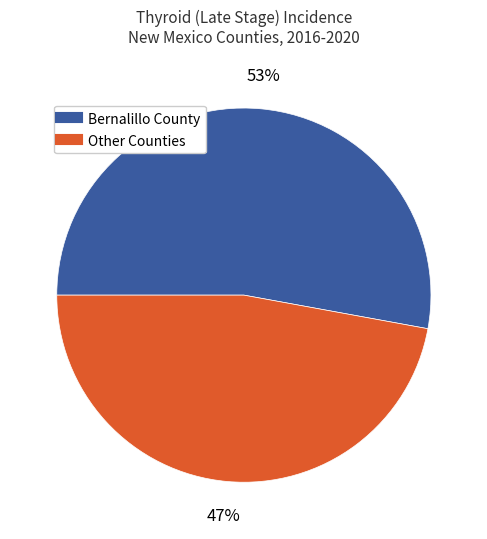

To the nearest percent, what is the average slice percentage?

50%